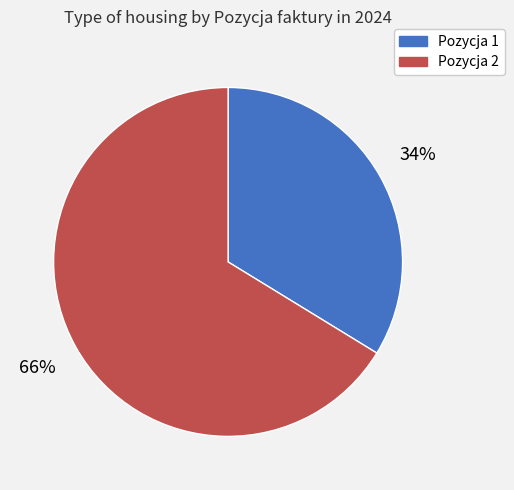

What percentage is the Pozycja 2 slice, to the nearest percent?

66%